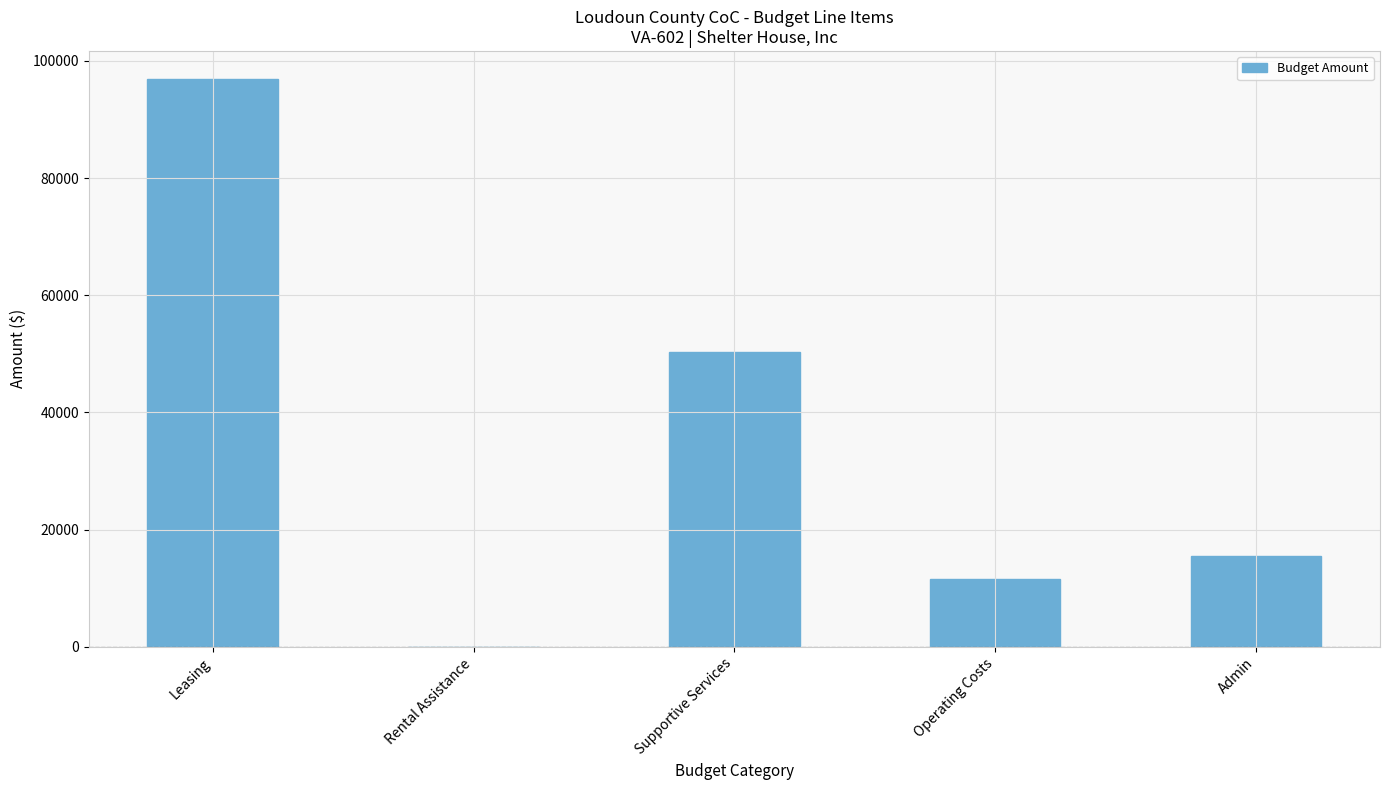

Is it true that the value at Supportive Services is 78758?

False